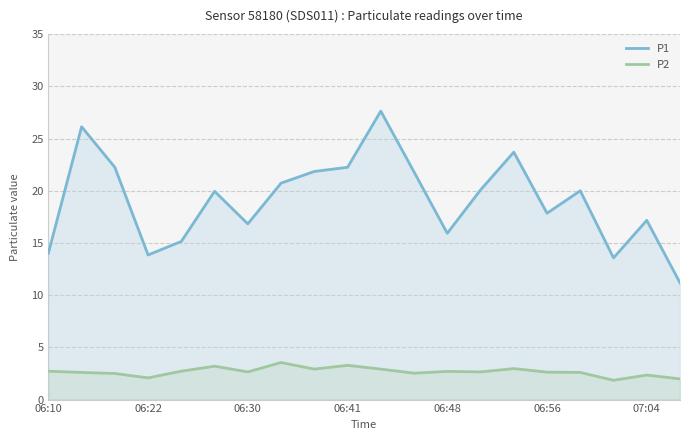

Does the chart display data point markers on the line(s)?

No